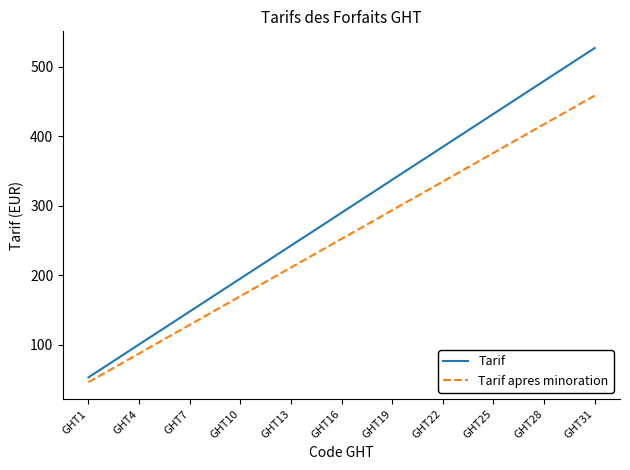

Which series has the largest range (max minus min)?

Tarif